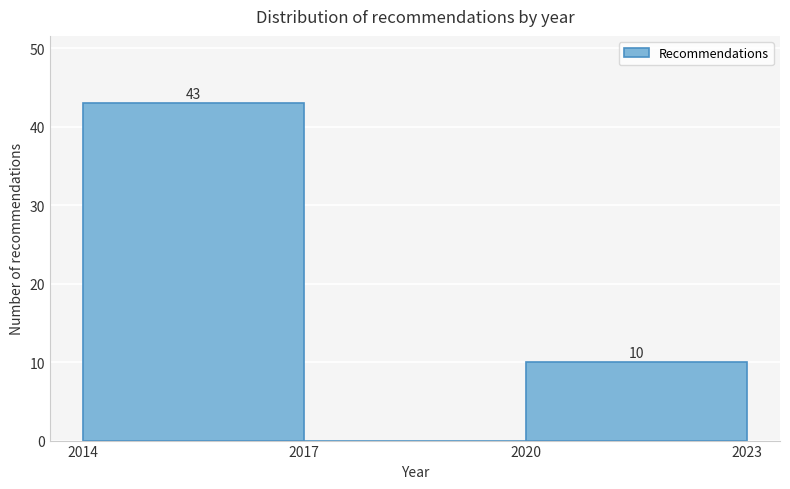

Over which range of the x-axis is the bar tallest?

2014 to 2017